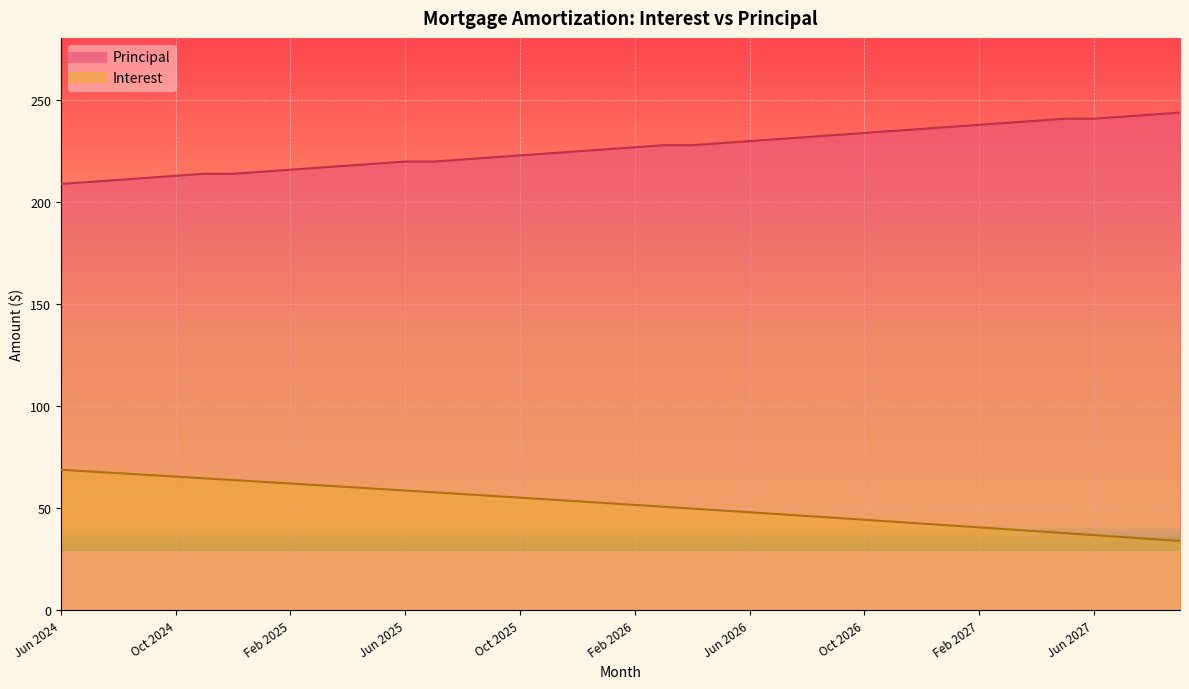

Is it true that Interest equals 42.6 at Dec 2026?

True